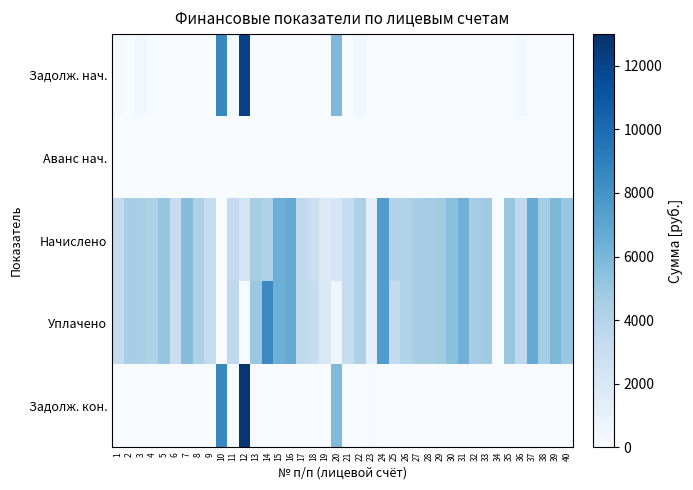

Between 36 and 33, which is larger?

36